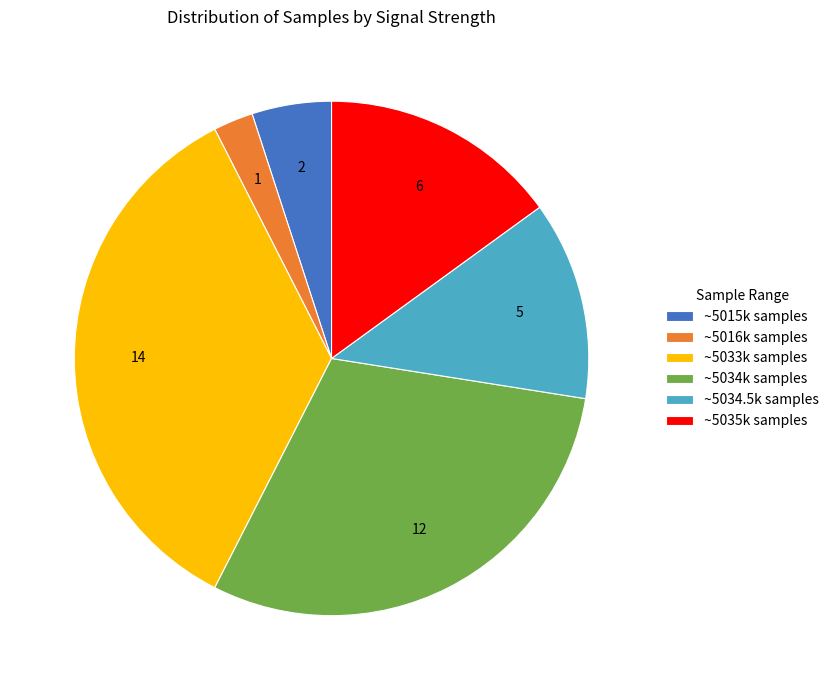

Is there any slice that represents more than half of the pie?

No